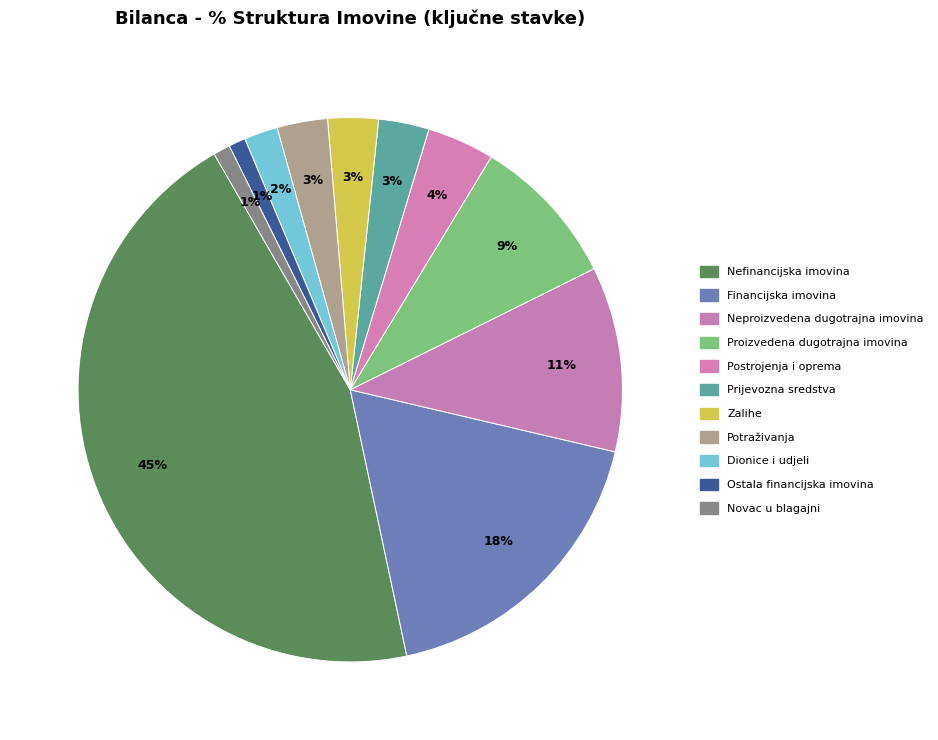

How many slices are in this pie chart?

11